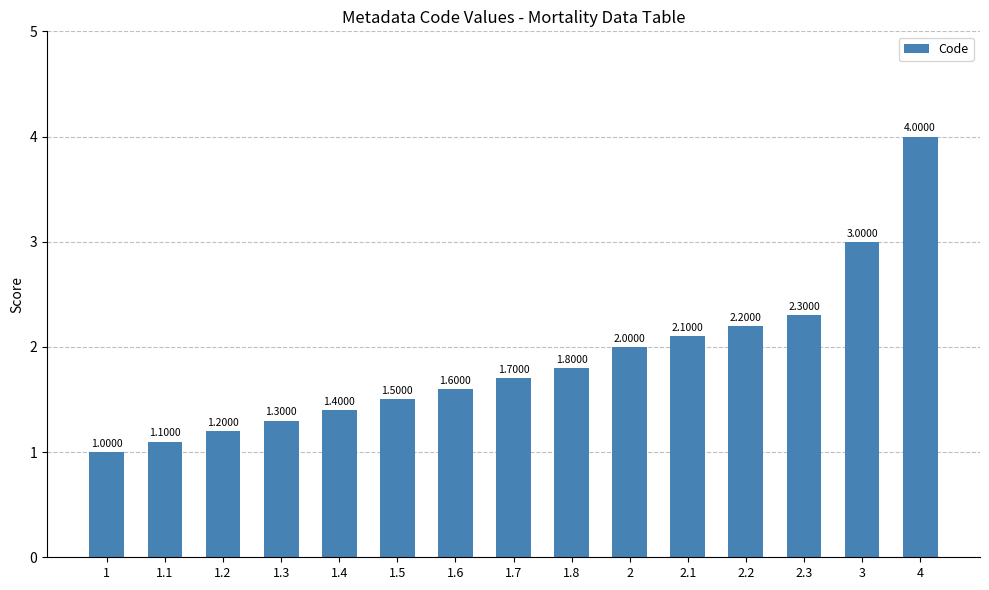

List the labels in order of value, largest first.

4, 3, 2.3, 2.2, 2.1, 2, 1.8, 1.7, 1.6, 1.5, 1.4, 1.3, 1.2, 1.1, 1